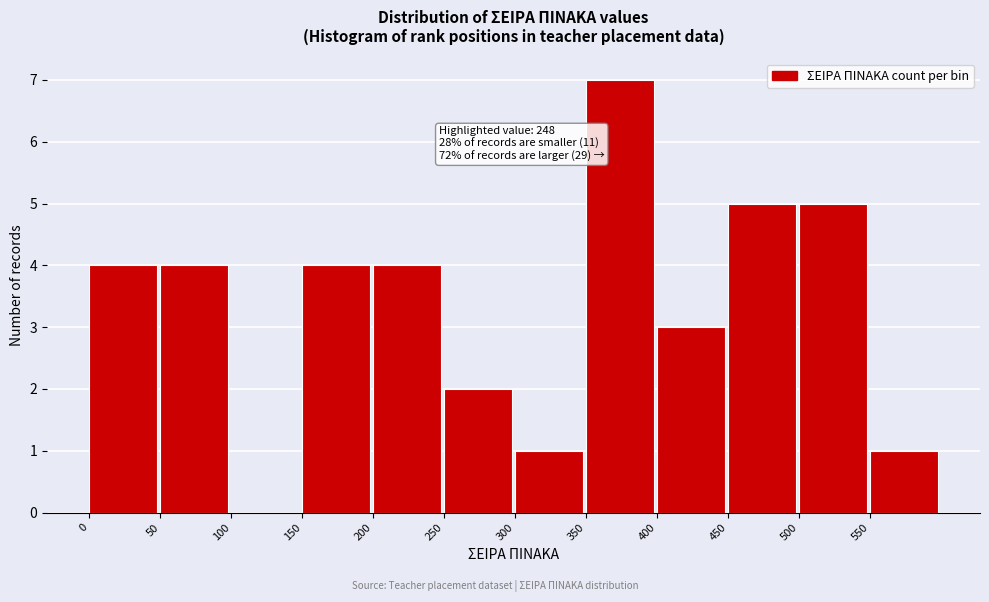

Over which range of the x-axis is the bar tallest?

350 to 400